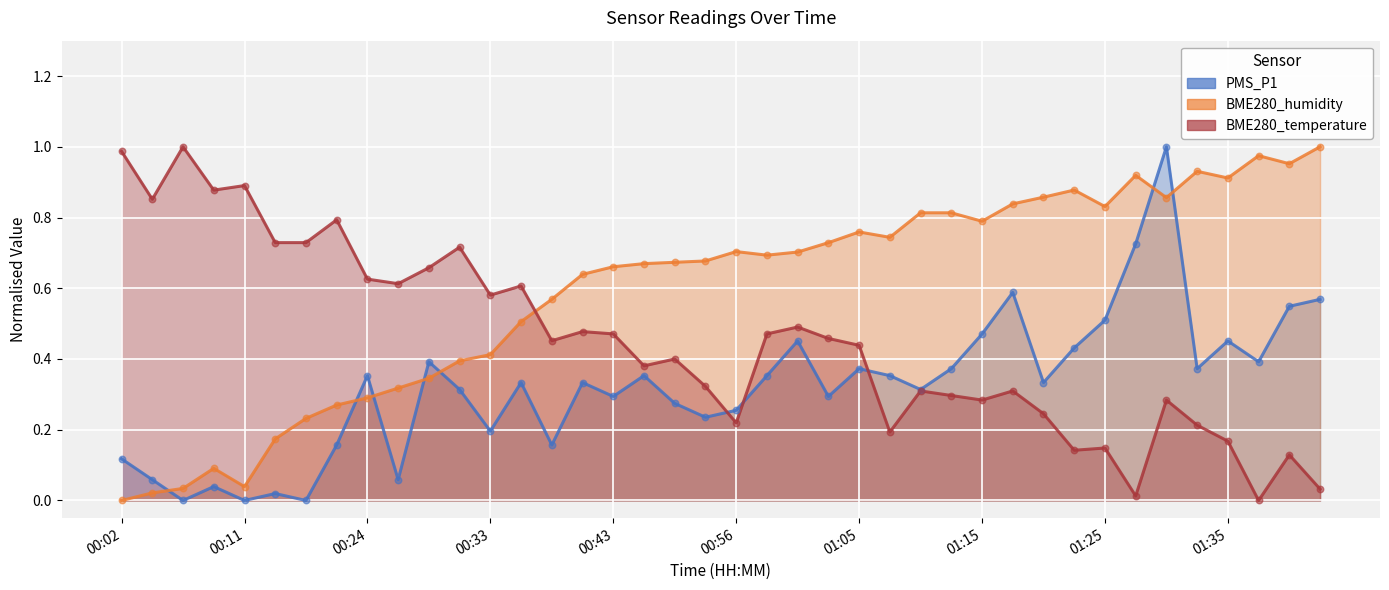

Which series has the largest Y range (max minus min)?

PMS_P1